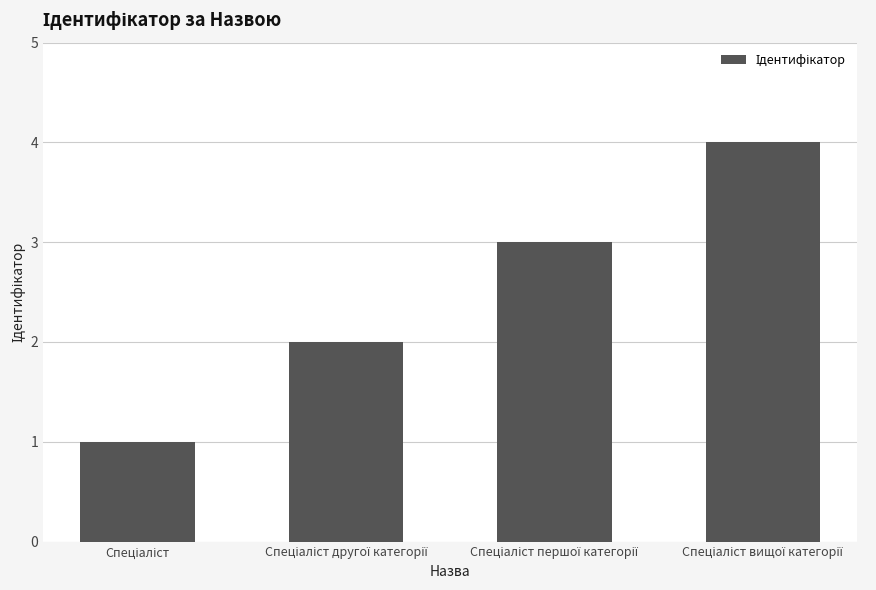

What is the difference between the maximum and minimum values?

3